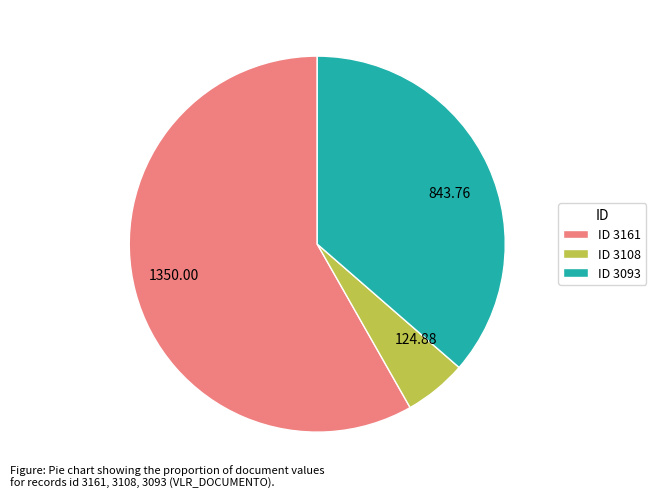

Does any single category account for the majority?

Yes